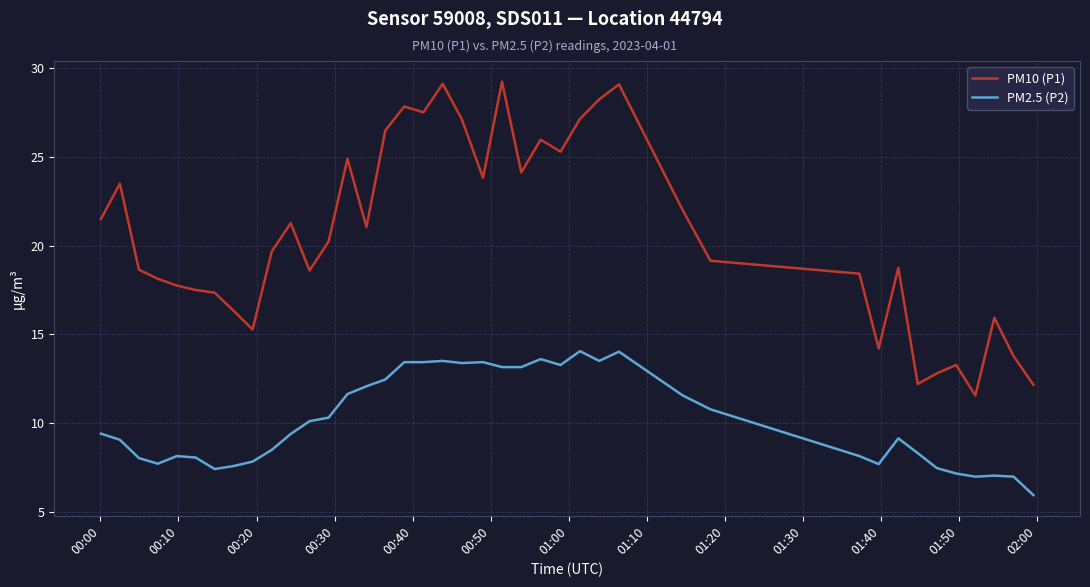

What is the lowest value of the PM2.5 (P2) series?

5.9